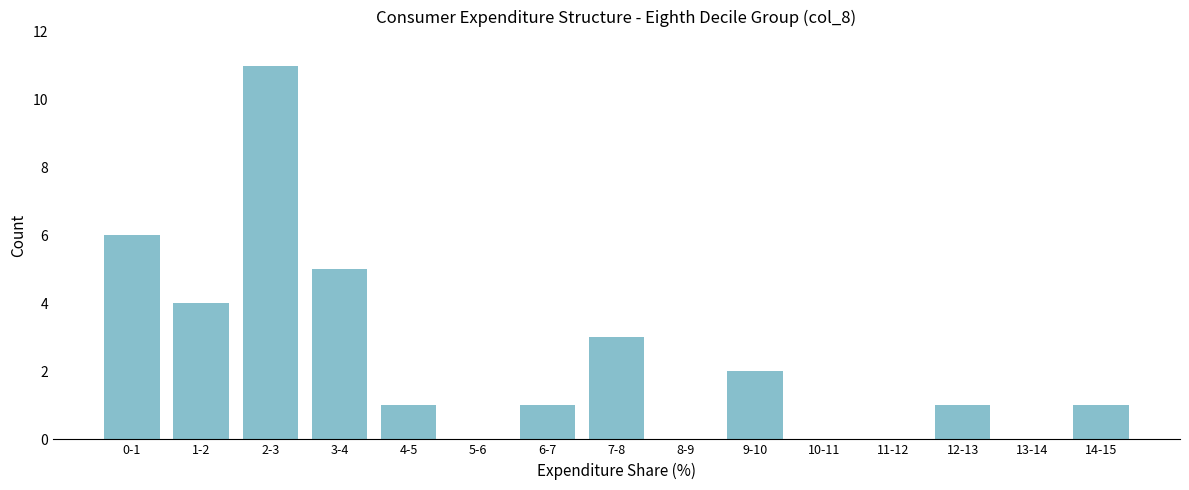

Reading right to left, transcribe all the data shown in this chart.

14-15=1	13-14=0	12-13=1	11-12=0	10-11=0	9-10=2	8-9=0	7-8=3	6-7=1	5-6=0	4-5=1	3-4=5	2-3=11	1-2=4	0-1=6